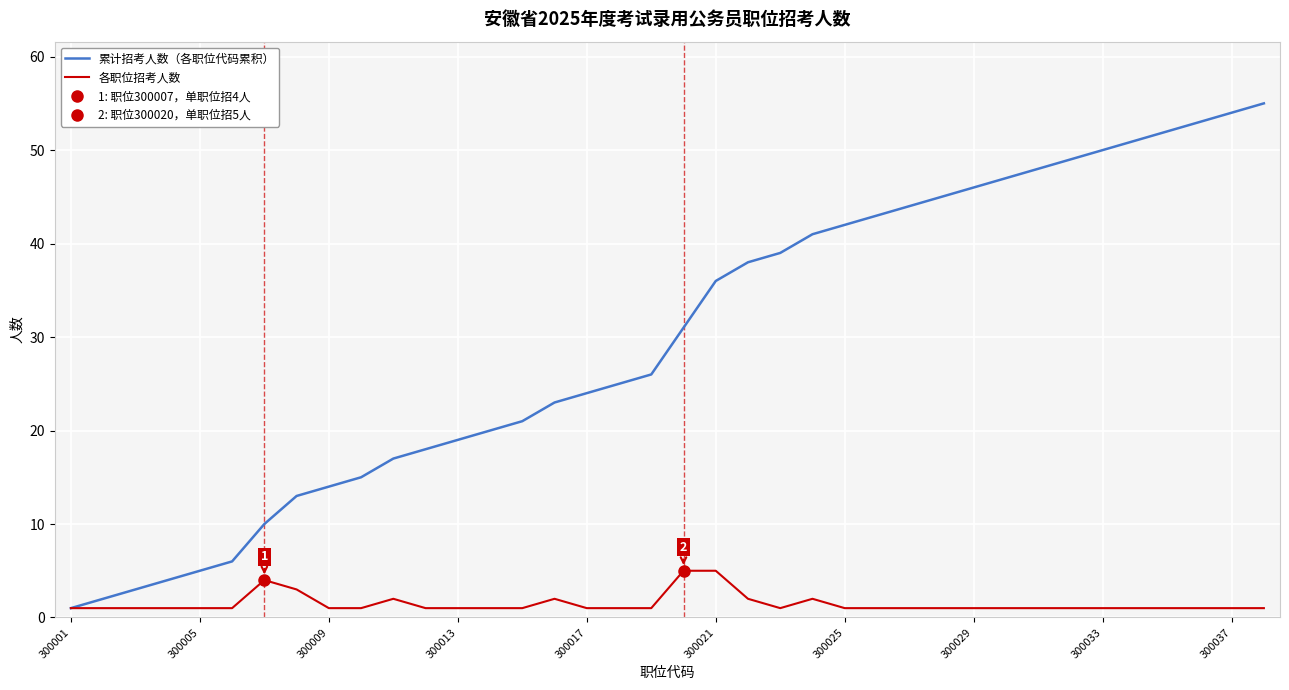

What is the value of the 累计招考人数（各职位代码累积） point at the 30th from the left?

47